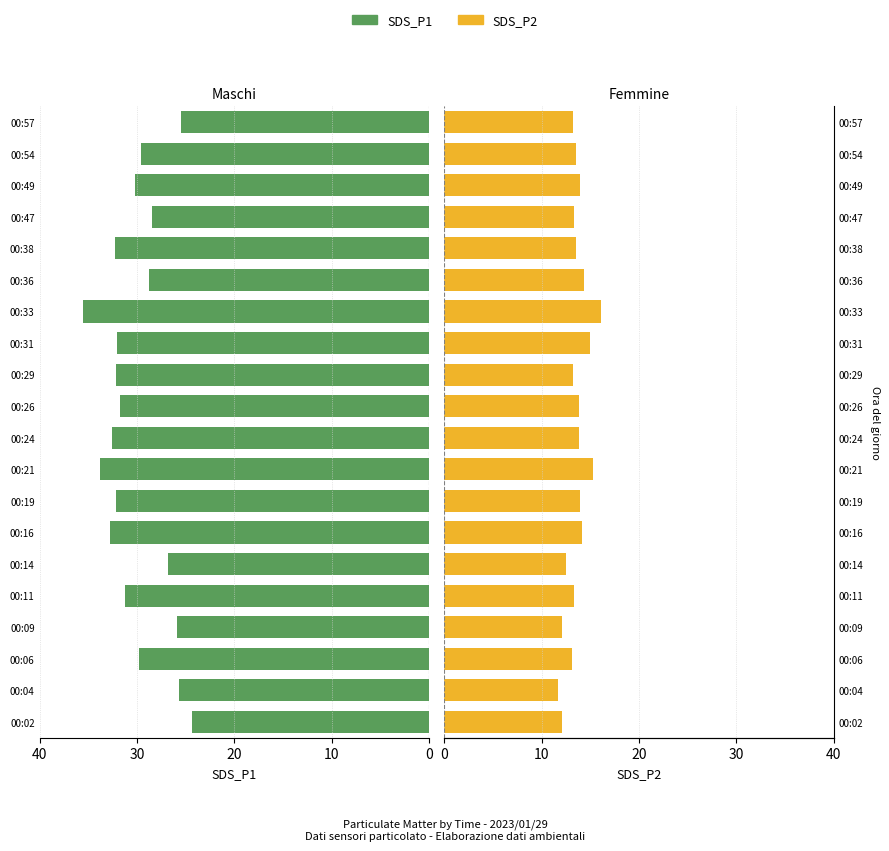

What is the value of the SDS_P2 bar at the 15th from the left?

14.3